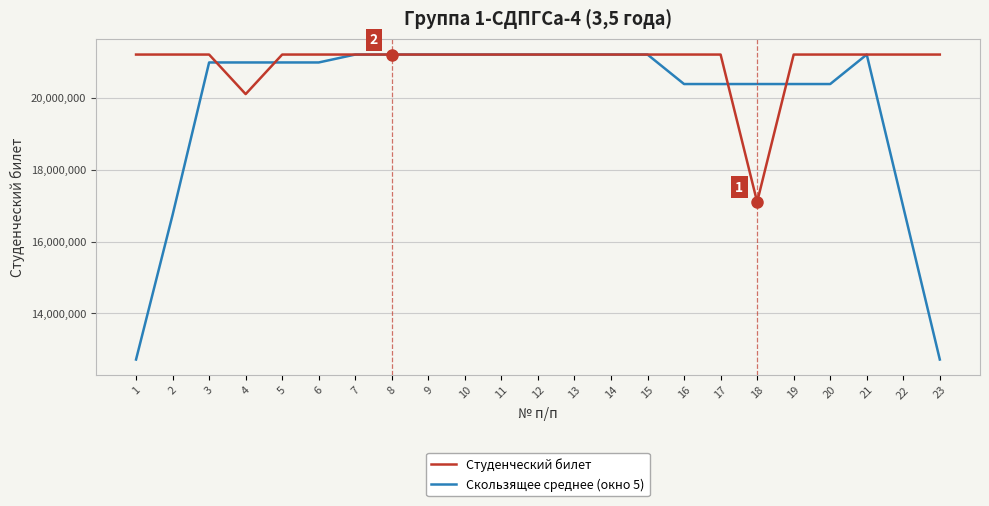

List the series in order of their overall mean, highest first.

Студенческий билет, Скользящее среднее (окно 5)